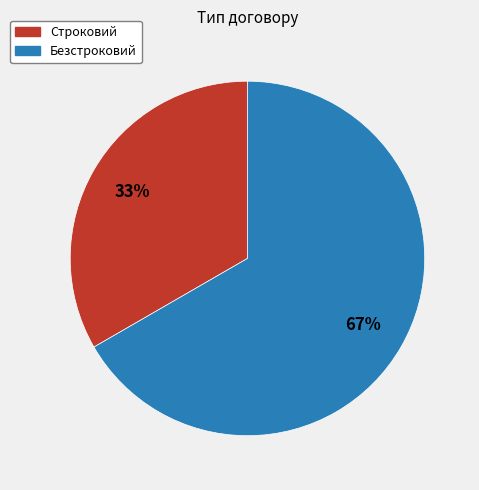

To the nearest percent, what percentage of the pie is Строковий?

33%